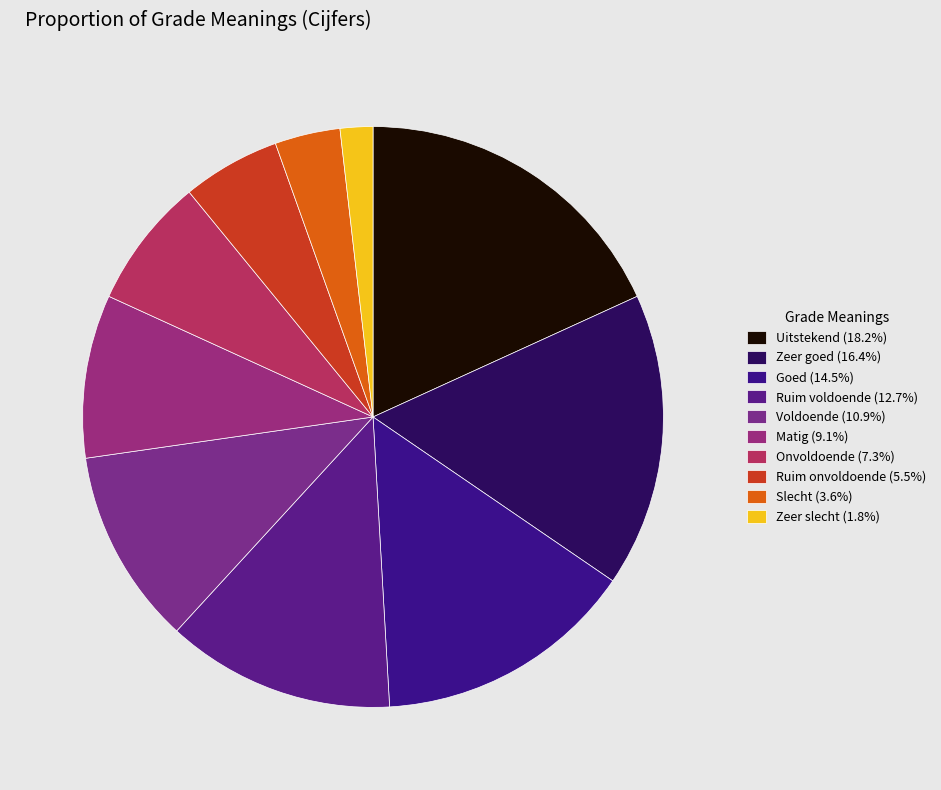

What is the total percentage of Slecht and Ruim voldoende?

16.4%